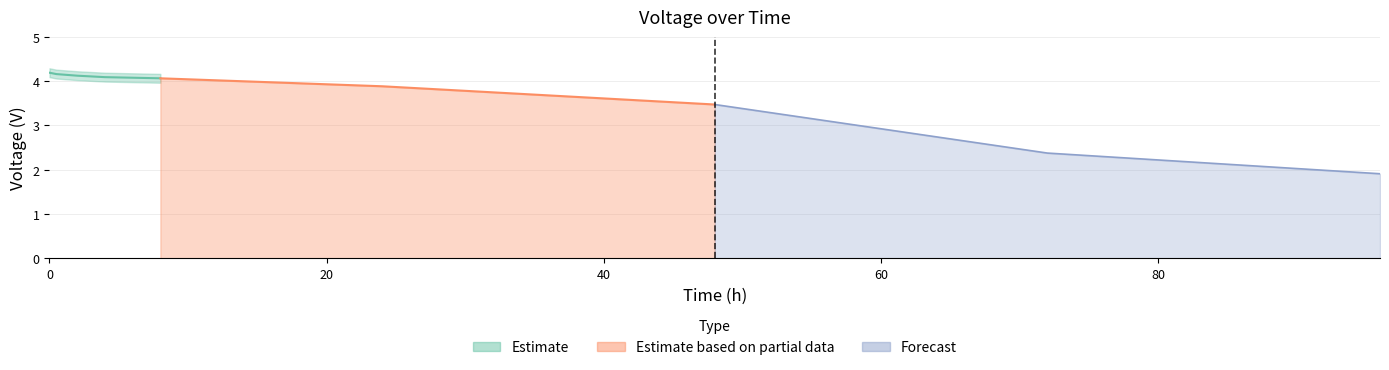

True or false: the data shows 7.2 at 8.

False